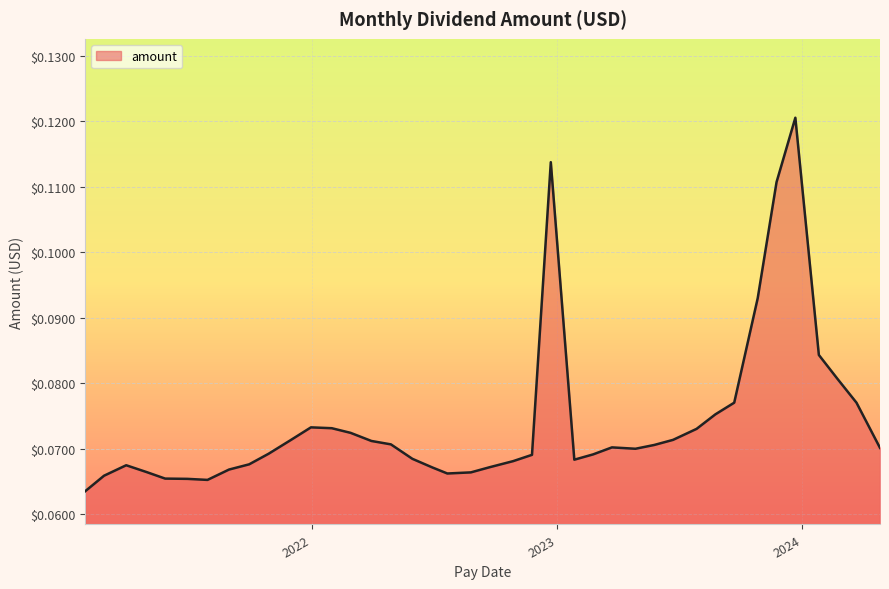

Is this an area chart (filled region under the line)?

Yes